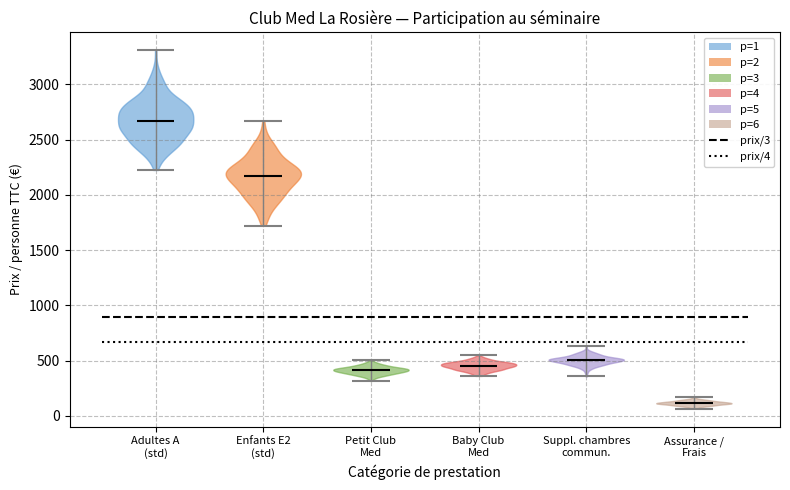

Reading left to right, read every violin against the y-axis: where its median line is, and the lowest and highest points it reaches. The values are not printed on the chart, so give them approximately, as read against the axis.

Adultes A (std): median line 2650, lowest point 2200, highest point 3300
Enfants E2 (std): median line 2150, lowest point 1700, highest point 2650
Petit Club Med: median line 400, lowest point 300, highest point 500
Baby Club Med: median line 450, lowest point 350, highest point 550
Suppl. chambres commun.: median line 500, lowest point 350, highest point 650
Assurance / Frais: median line 100, lowest point 50, highest point 150